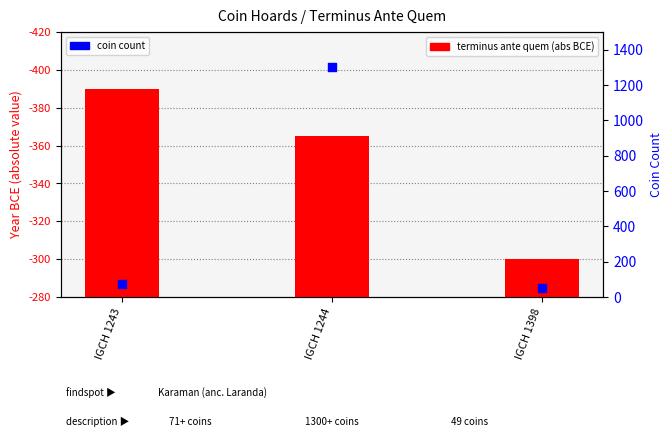

Which series has the largest total across all categories?

coin count